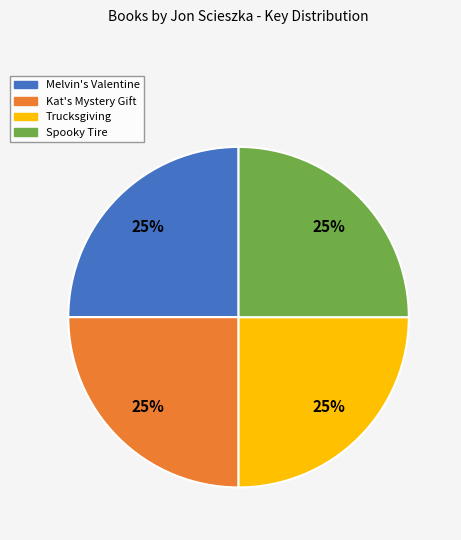

To the nearest percent, what portion does Kat's Mystery Gift represent?

25%